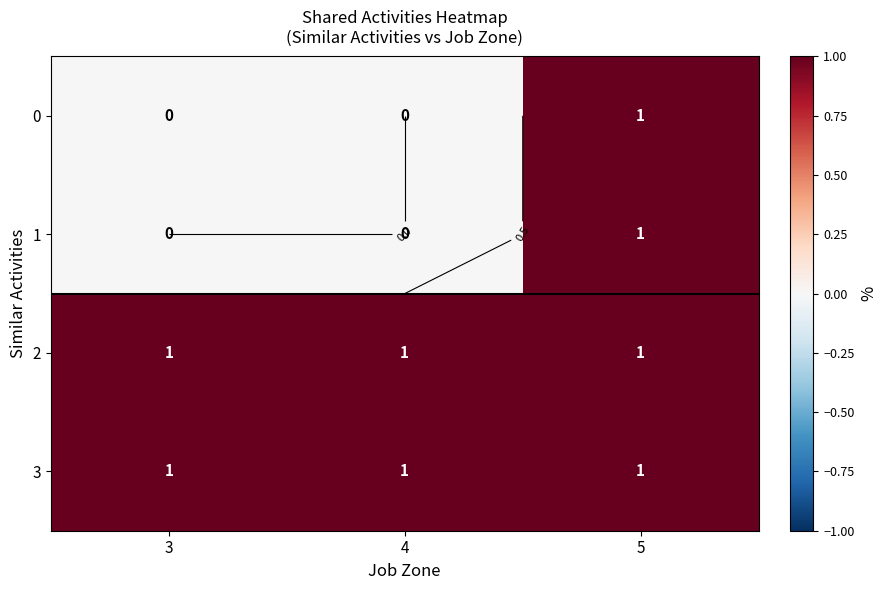

At which category does the chart reach its minimum across all series?

3